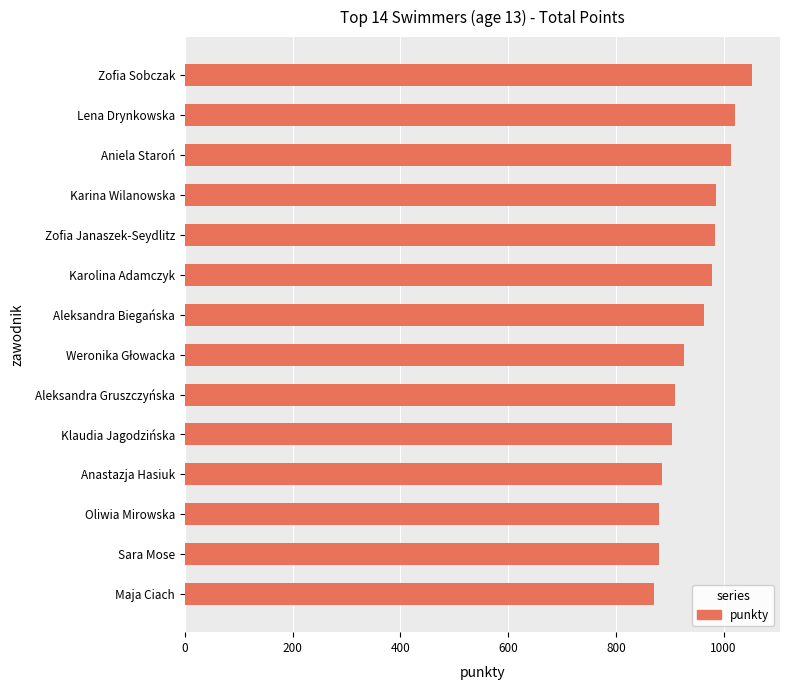

How many bars are there in total?

14